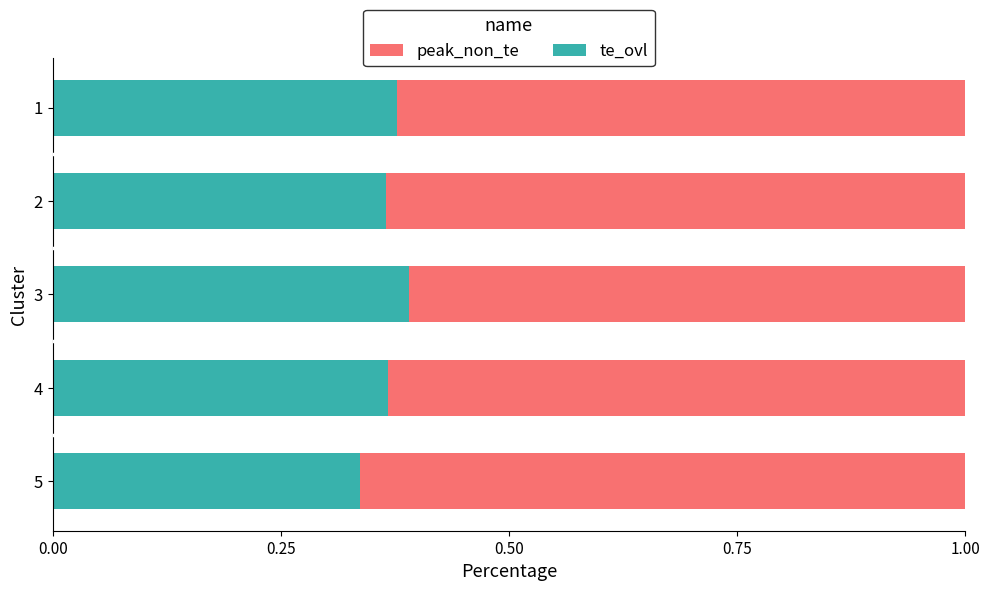

What is the total value across all series at 5?

1.0